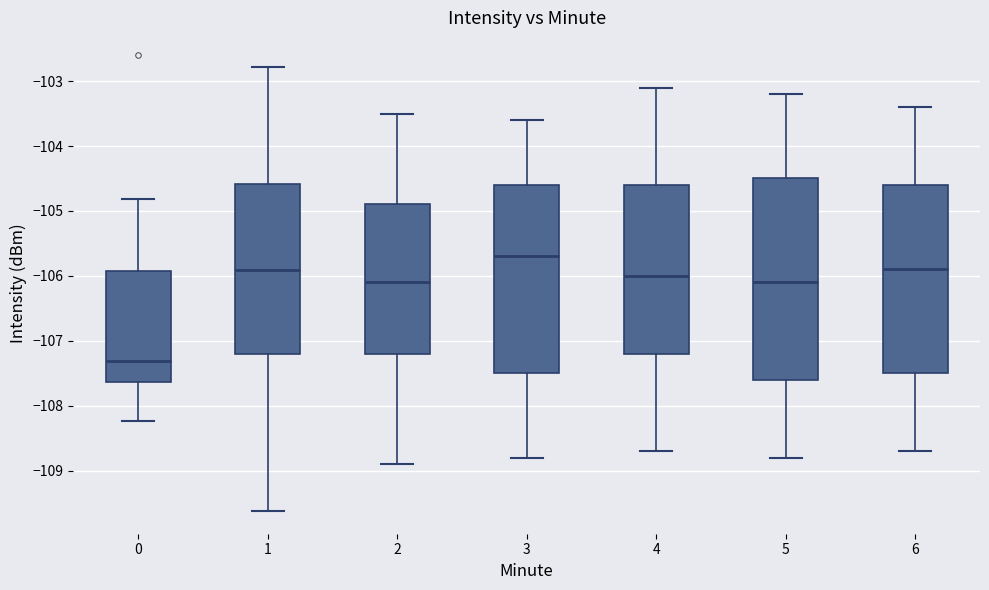

Reading left to right, read every box against the y-axis: the position of its median line, the range the box covers, and the ends of its whiskers. The values are not printed on the chart, so give them approximately, as read against the axis.

0: median -107.3, box -107.6 to -105.9, whiskers -108.2 to -104.8
1: median -105.9, box -107.2 to -104.6, whiskers -109.6 to -102.8
2: median -106.1, box -107.2 to -104.9, whiskers -108.9 to -103.5
3: median -105.7, box -107.5 to -104.6, whiskers -108.8 to -103.6
4: median -106.0, box -107.2 to -104.6, whiskers -108.7 to -103.1
5: median -106.1, box -107.6 to -104.5, whiskers -108.8 to -103.2
6: median -105.9, box -107.5 to -104.6, whiskers -108.7 to -103.4